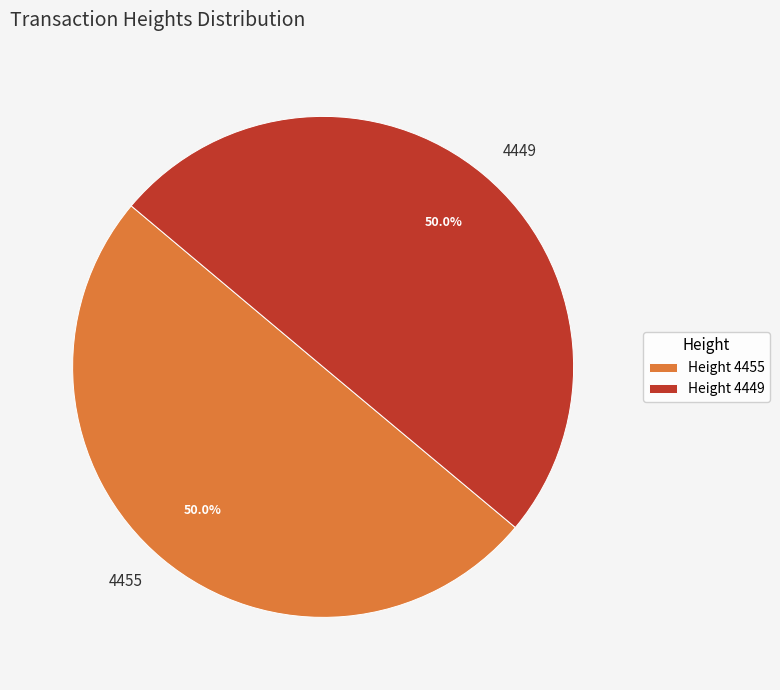

Is it true that 4449 is 50% of the pie?

True